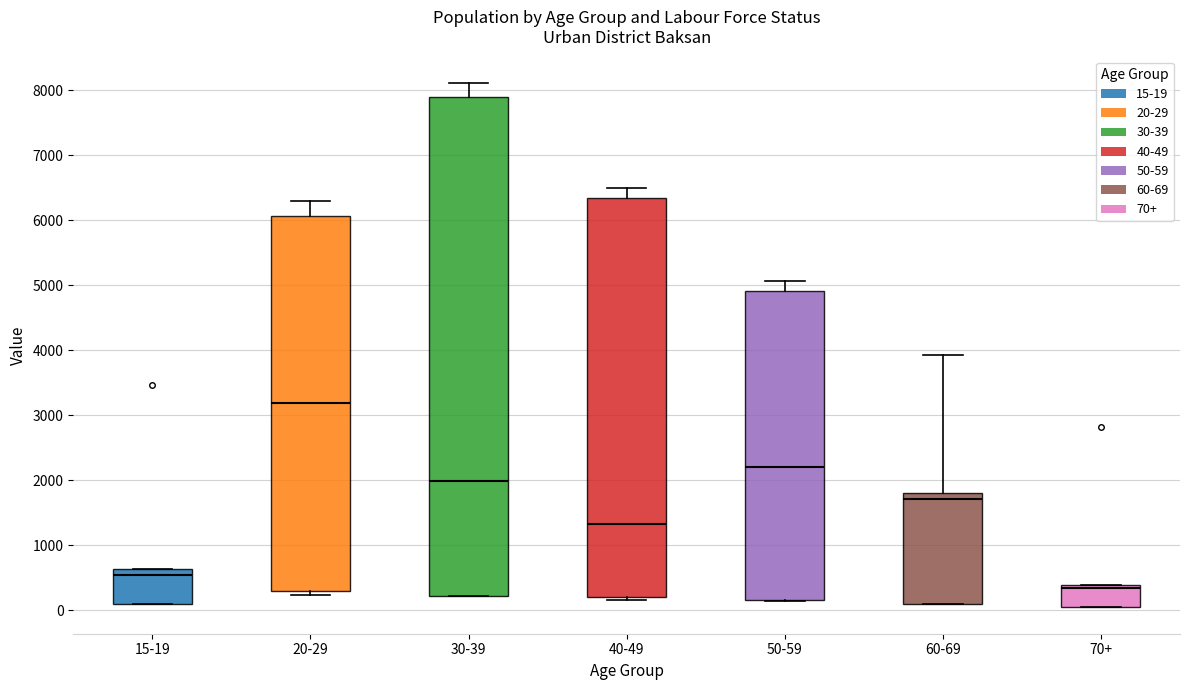

Reading left to right, transcribe this box plot: for each box, give where its median line is, the range the box spans, and where its two whiskers end, as read against the y-axis. The values are not printed on the chart, so give them approximately, as read against the axis.

15-19: median 500, box 100 to 600, whiskers 100 to 600
20-29: median 3200, box 300 to 6100, whiskers 200 to 6300
30-39: median 2000, box 200 to 7900, whiskers 200 to 8100
40-49: median 1300, box 200 to 6300, whiskers 200 (just below the box's lower edge) to 6500
50-59: median 2200, box 200 to 4900, whiskers 100 to 5100
60-69: median 1700, box 100 to 1800, whiskers 100 to 3900
70+: median 300, box 0 to 400, whiskers 0 to 400